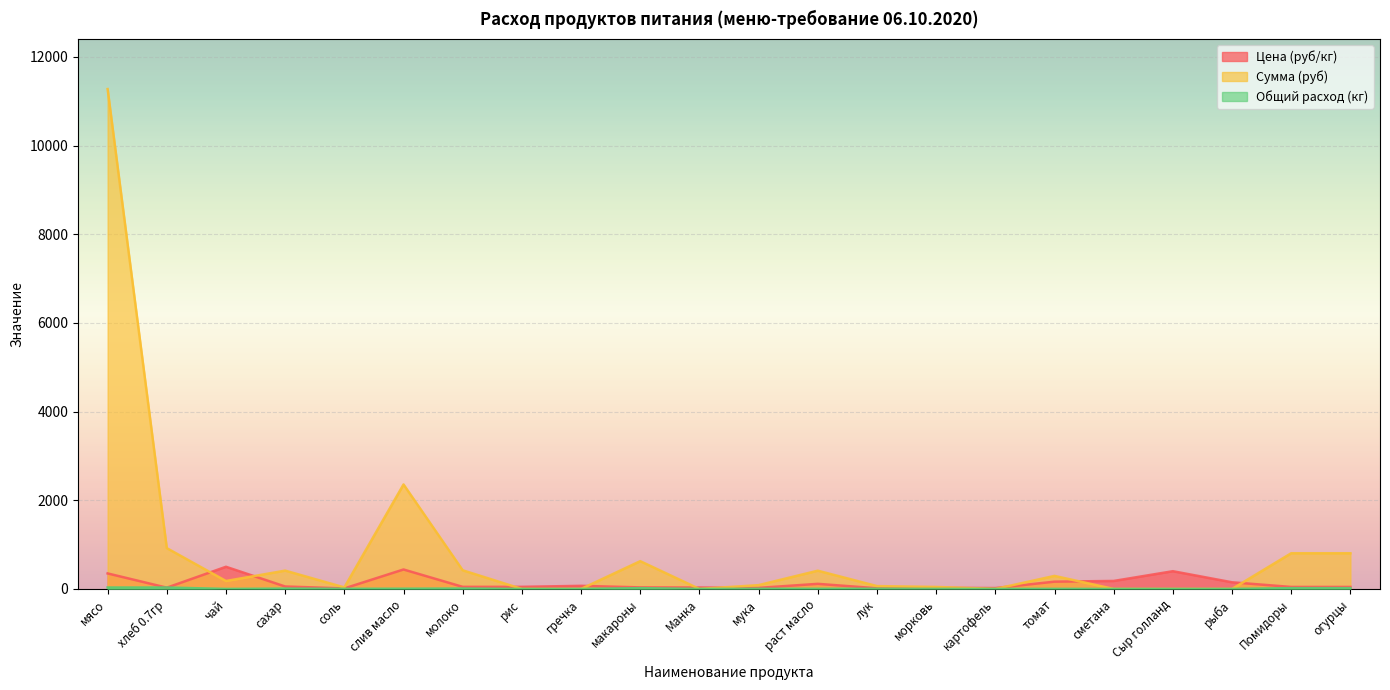

Reading left to right, what are all the values shown in this chart?

Цена (руб/кг): 350.0	28.6	500.0	55.0	12.0	438.9	47.0	47.0	70.0	35.0	32.0	24.0	115.0	15.0	25.0	20.0	164.3	180.0	400.0	150.0	45.0	45.0
Сумма (руб): 11277.0	920.5	179.0	413.5	34.4	2356.8	420.6	0.0	0.0	626.5	0.0	85.9	411.7	64.4	44.8	0.0	294.1	0.0	0.0	0.0	805.5	805.5
Общий расход (кг): 32.2	32.2	0.4	7.5	2.9	5.4	8.9	0.0	0.0	17.9	0.0	3.6	3.6	4.3	1.8	0.0	1.8	0.0	0.0	0.0	17.9	17.9